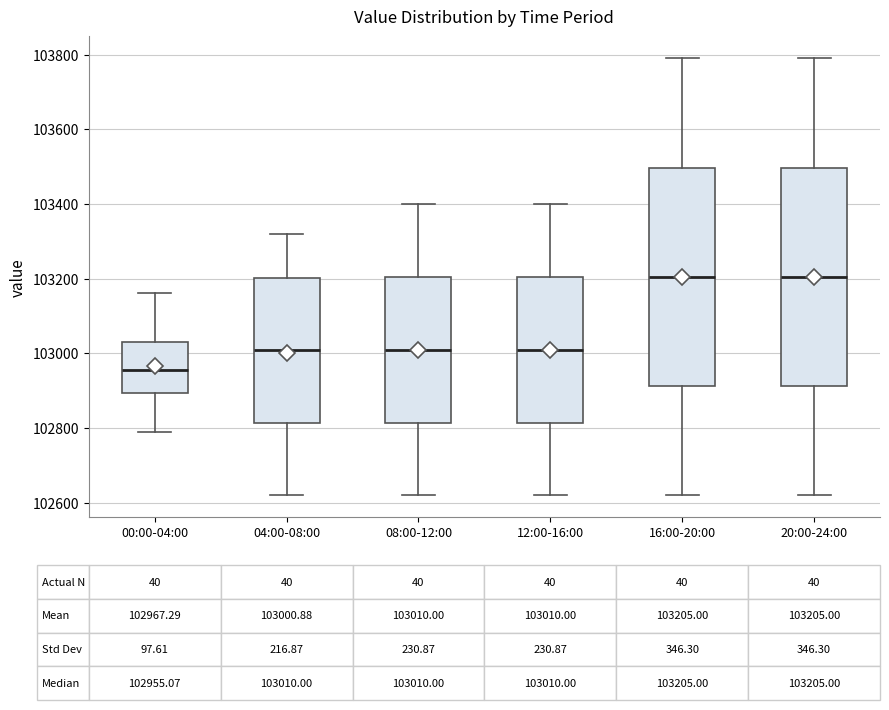

Which box has the lowest median line?

00:00-04:00